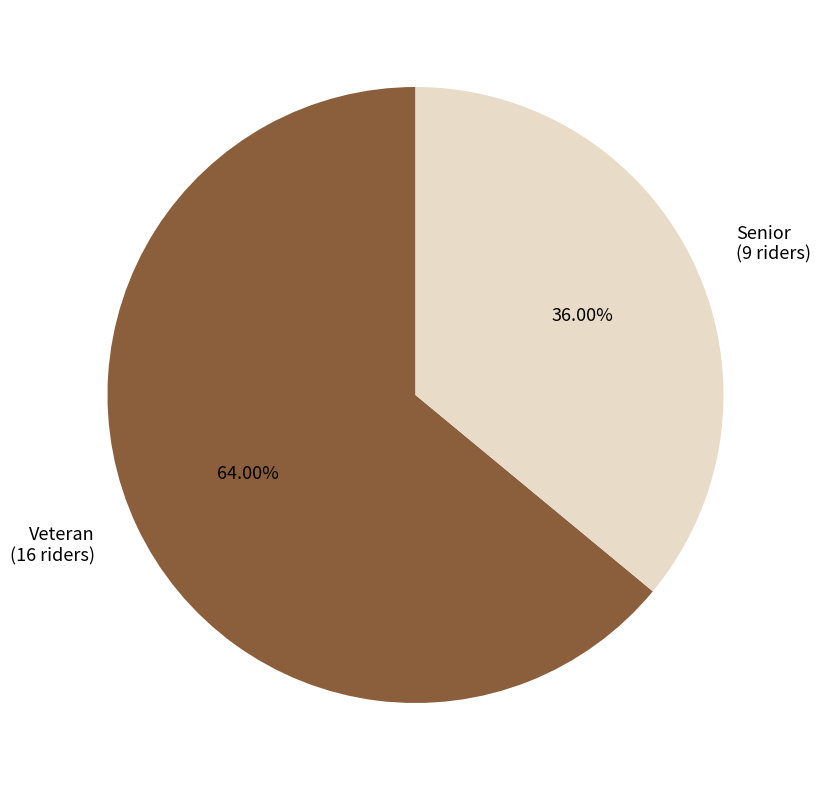

Is the sum of Senior and Veteran greater than half?

Yes